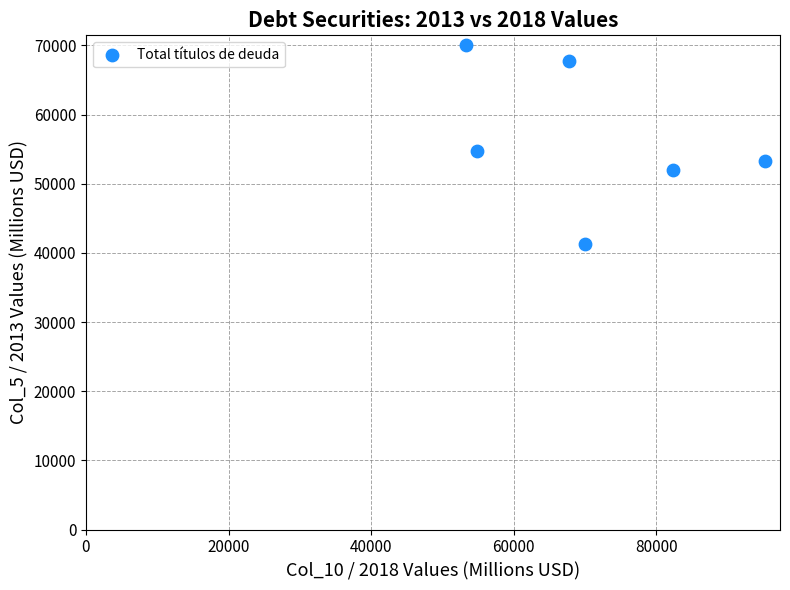

What Y value in the scatter plot is closest to 55631?

54776.5